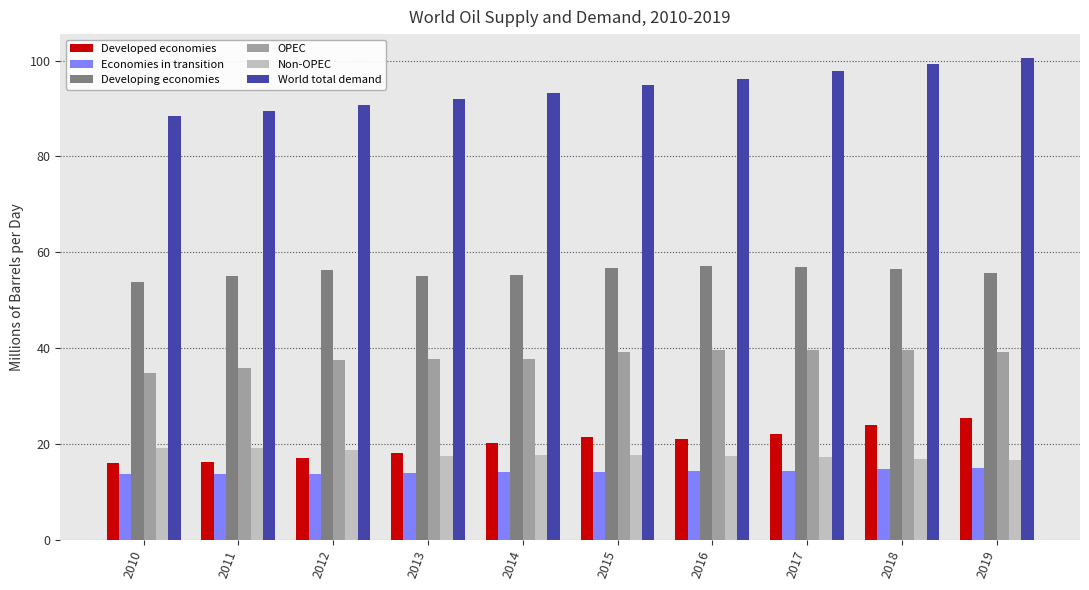

What is the smallest value displayed?

13.7